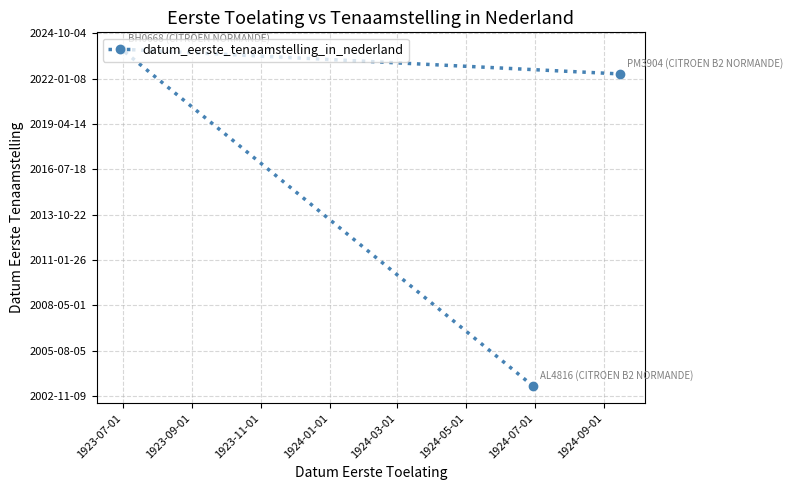

What is the minimum value shown in the chart?

12216